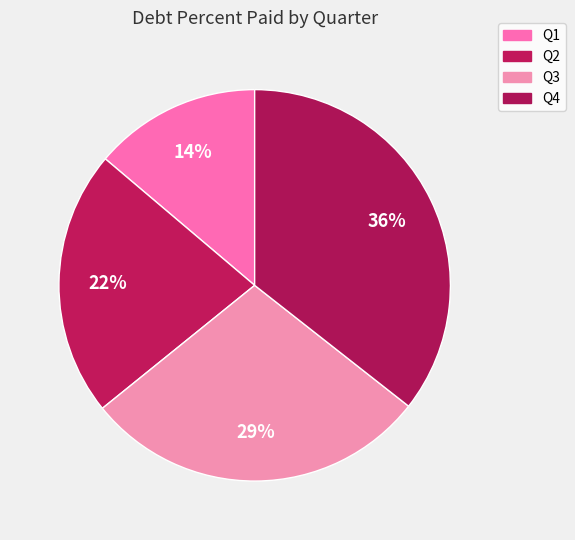

How many slices are in this pie chart?

4